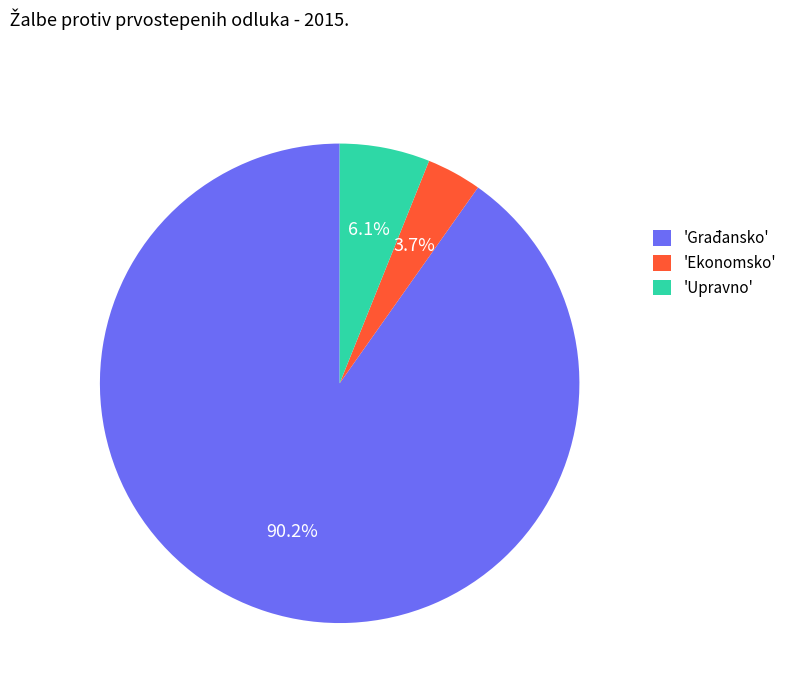

Which category has the biggest portion of the pie?

'Građansko'